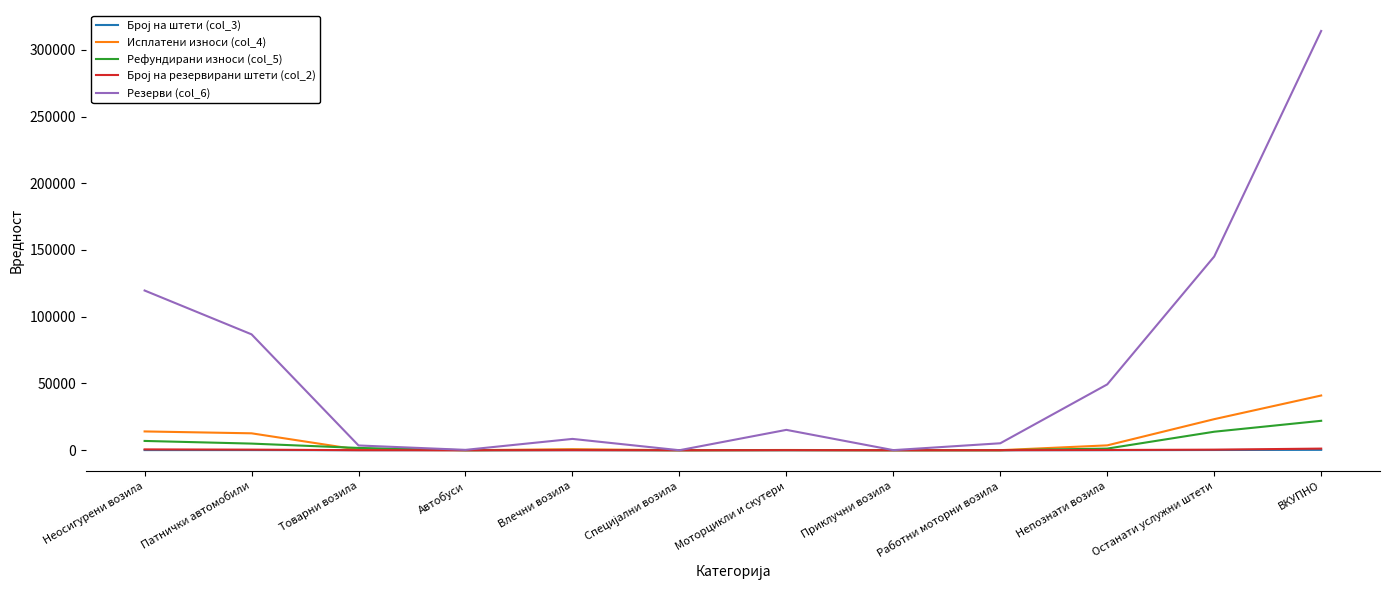

Which series has the largest range (max minus min)?

Резерви (col_6)